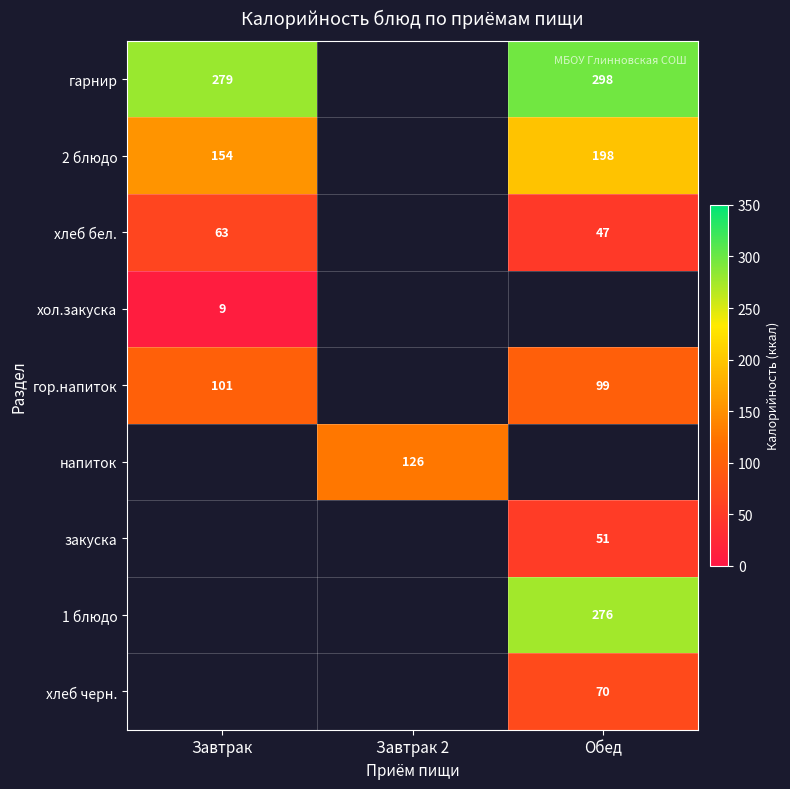

The хол.закуска series shows 9 at Завтрак. True or false?

True